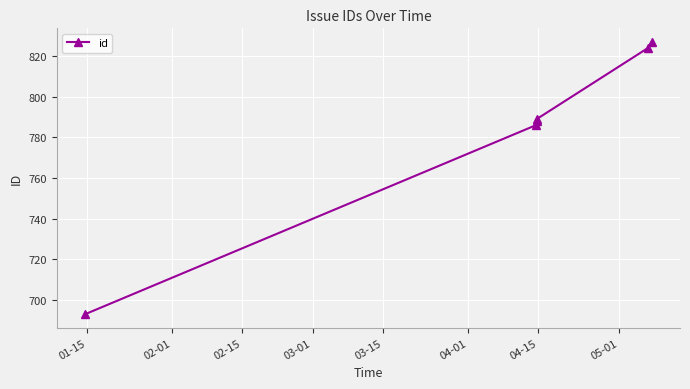

Reading left to right, list all the values displayed in this chart.

693	786	788	789	824	827